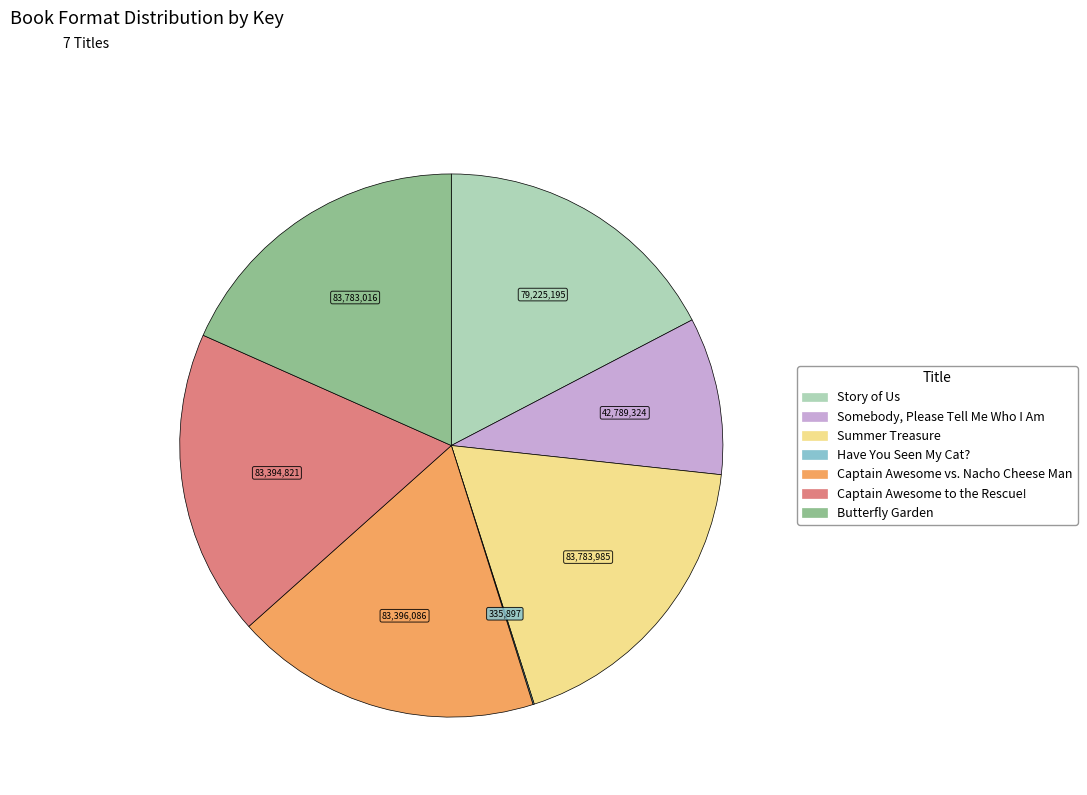

Is there a majority slice in this chart?

No